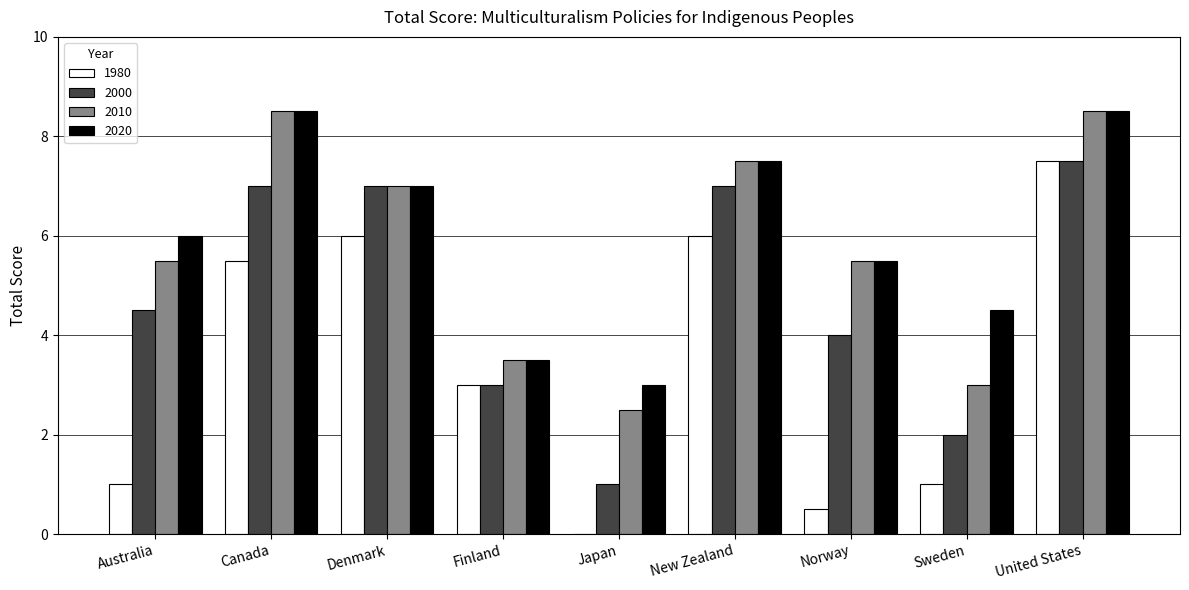

What is the total value across all series at Denmark?

27.0